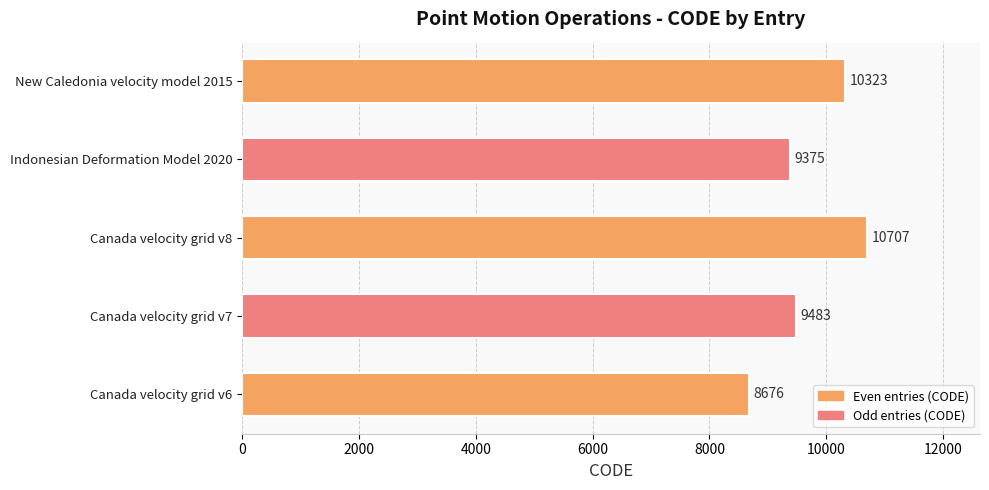

Rank the categories by value from lowest to highest.

Canada velocity grid v6, Indonesian Deformation Model 2020, Canada velocity grid v7, New Caledonia velocity model 2015, Canada velocity grid v8